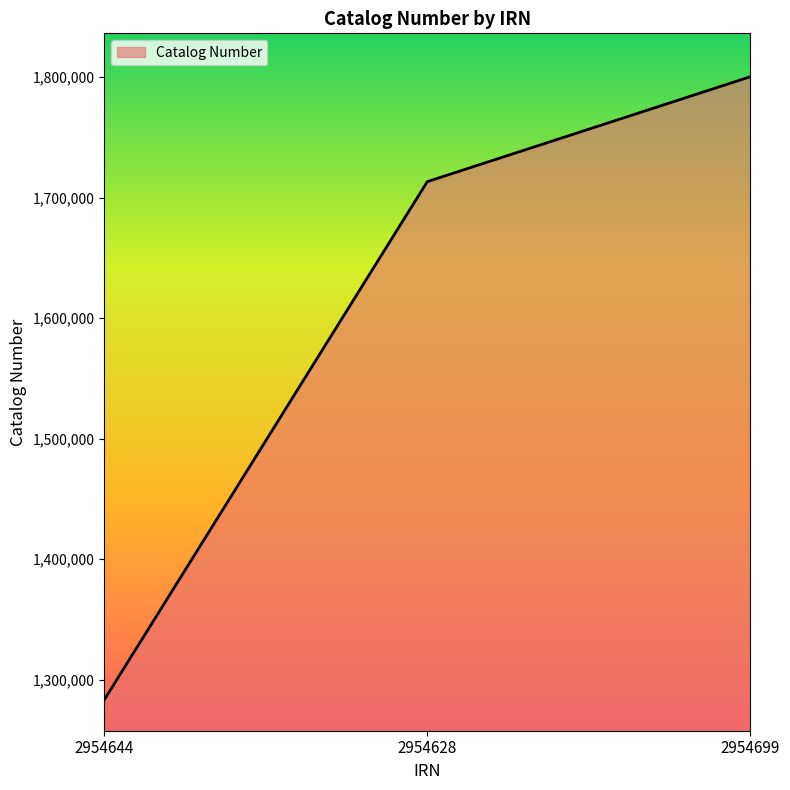

At which category does the chart reach its peak across all series?

2954699